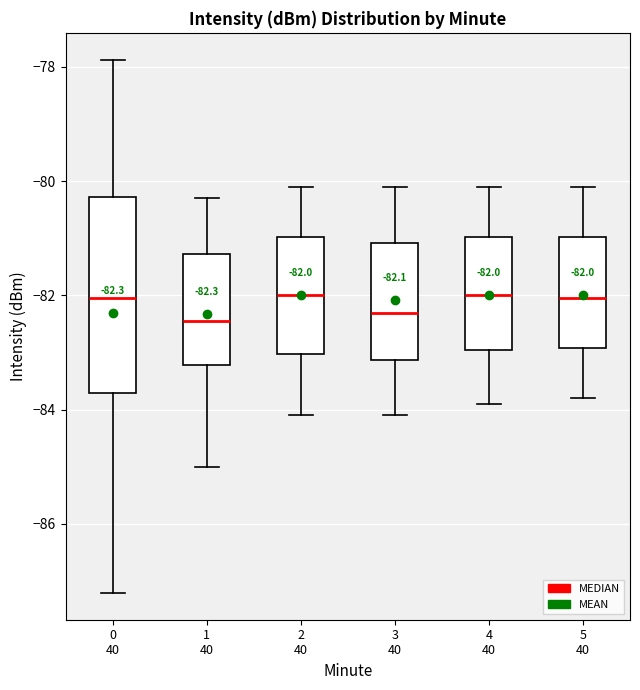

Comparing the boxes themselves (not the whiskers), which one is the tallest?

0 40